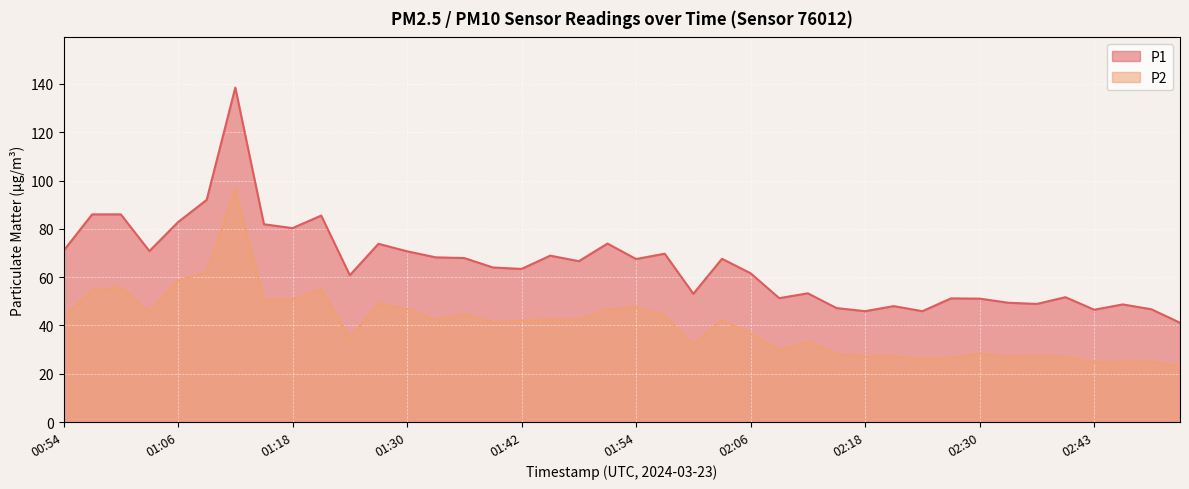

True or false: P2 and P1 cross at least once.

False